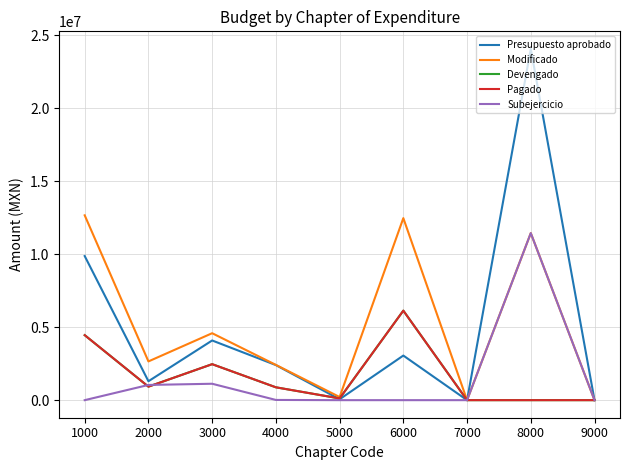

Does the chart display data point markers on the line(s)?

No